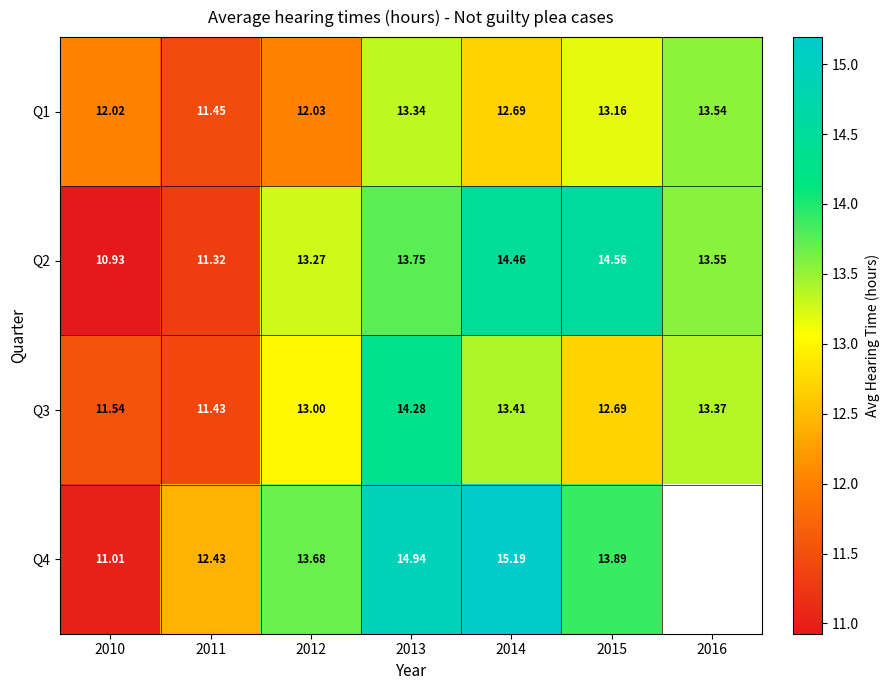

Is the value of Q3 at 2012 greater than the value of Q2 at 2012?

No